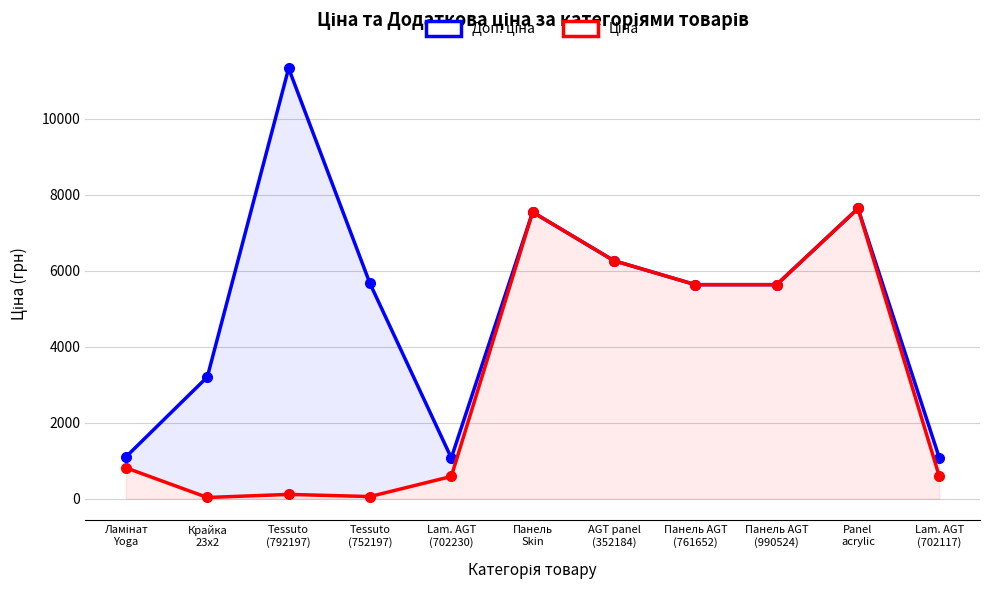

In Ціна, how many points are lower than both neighbors (excluding endpoints)?

2